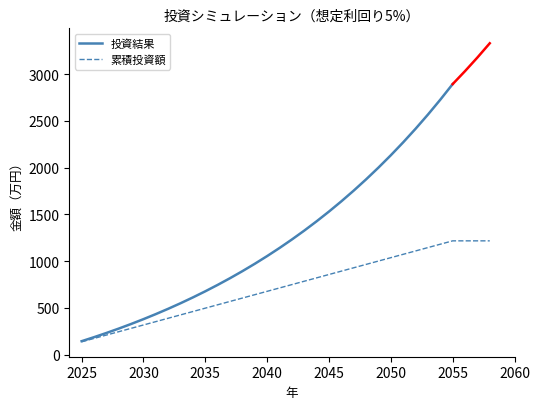

Does the chart display data point markers on the line(s)?

No